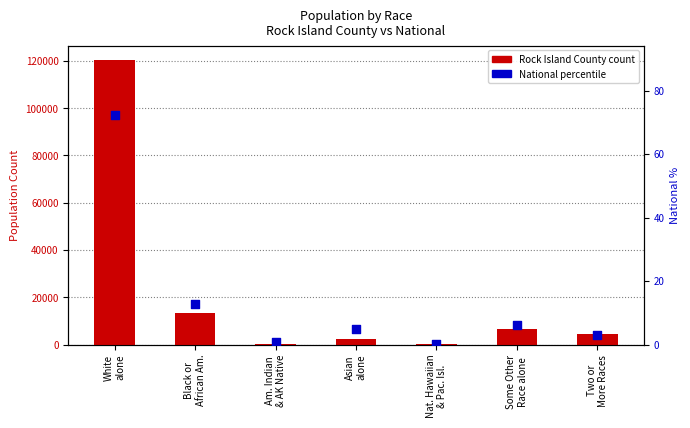

Which series contains the highest Y value?

Rock Island County